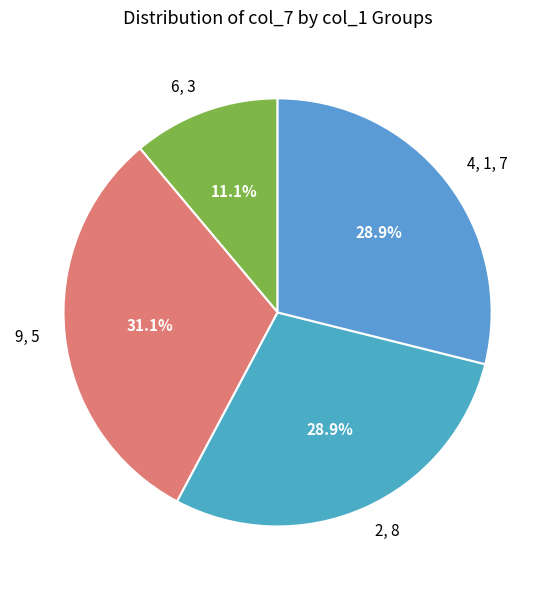

Is 6, 3 the majority of the pie?

No